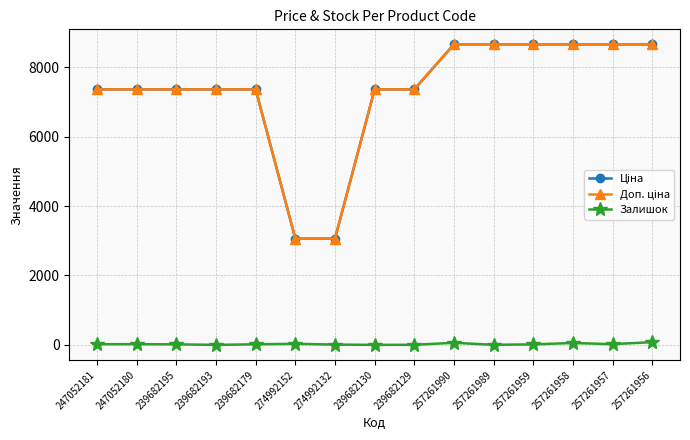

The Залишок series shows 16.0 at 239682195. True or false?

True